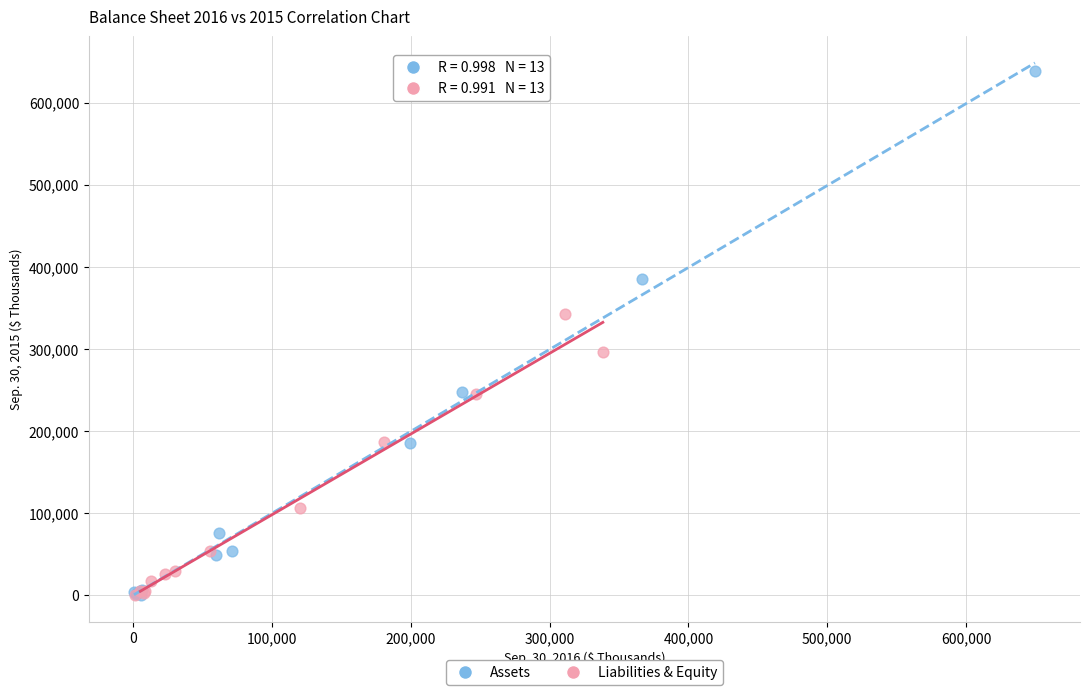

Which series has the widest spread of Y values?

Assets